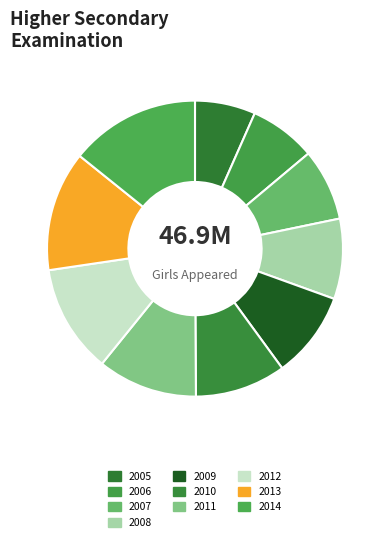

Does any single category account for the majority?

No